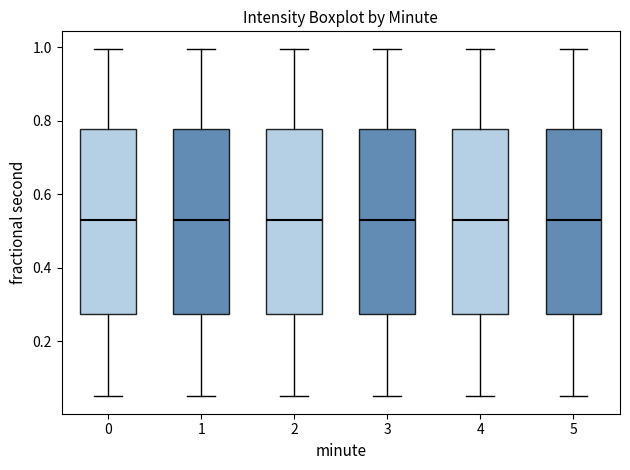

Reading left to right, read every box against the y-axis: the position of its median line, the range the box covers, and the ends of its whiskers. The values are not printed on the chart, so give them approximately, as read against the axis.

0: median 0.54, box 0.28 to 0.78, whiskers 0.04 to 1.00
1: median 0.54, box 0.28 to 0.78, whiskers 0.04 to 1.00
2: median 0.54, box 0.28 to 0.78, whiskers 0.04 to 1.00
3: median 0.54, box 0.28 to 0.78, whiskers 0.04 to 1.00
4: median 0.54, box 0.28 to 0.78, whiskers 0.04 to 1.00
5: median 0.54, box 0.28 to 0.78, whiskers 0.04 to 1.00